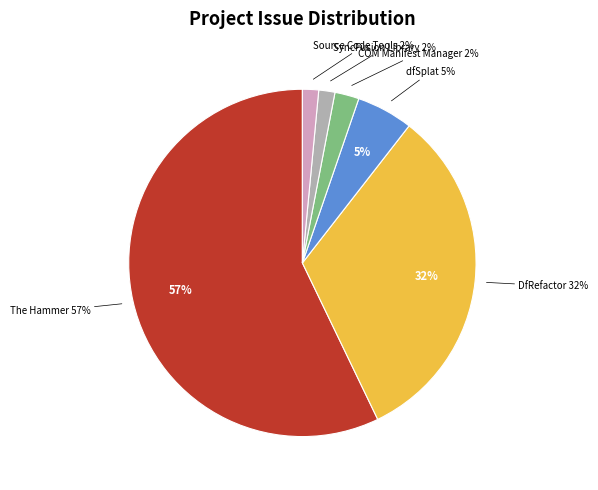

To the nearest percent, what percentage of the pie is SyncFusion Library?

2%